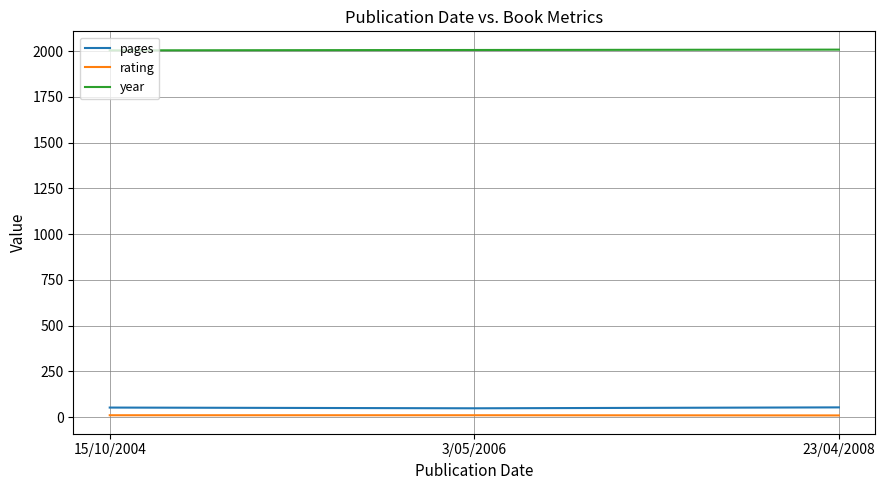

Is the value of year at 3/05/2006 greater than the value of pages at 15/10/2004?

Yes